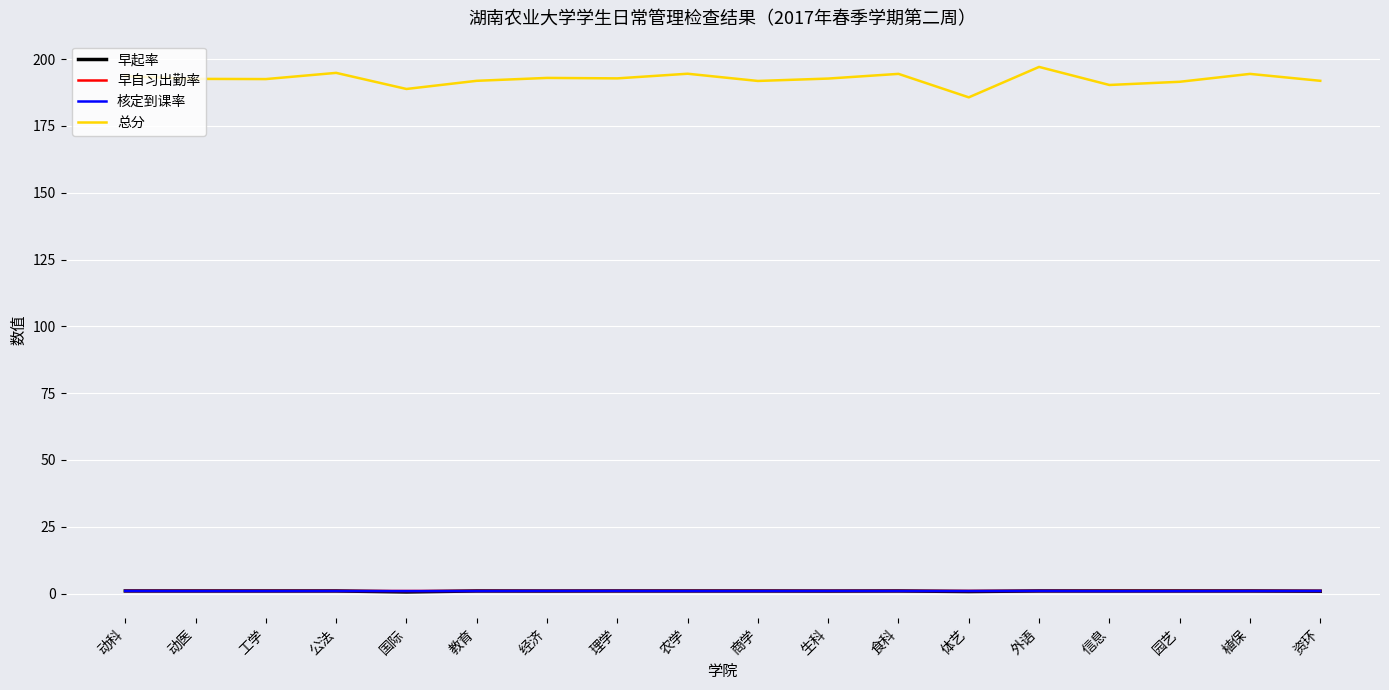

In 核定到课率, how many points are higher than both neighbors (excluding endpoints)?

4